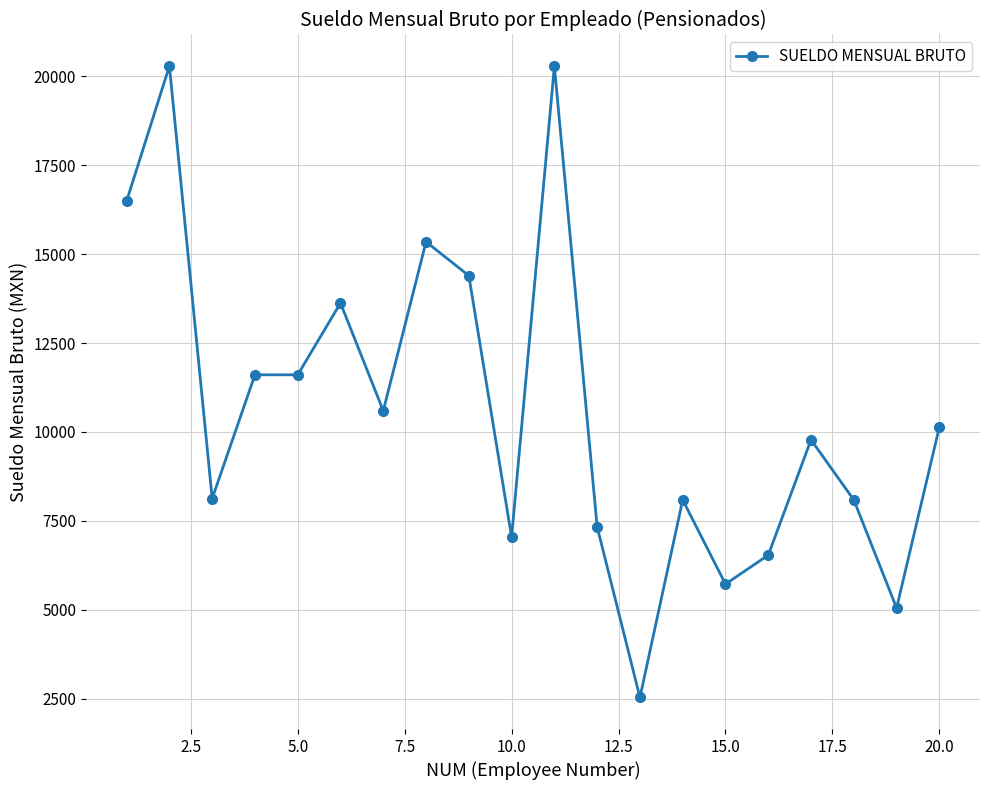

What is the minimum value shown in the chart?

2533.8